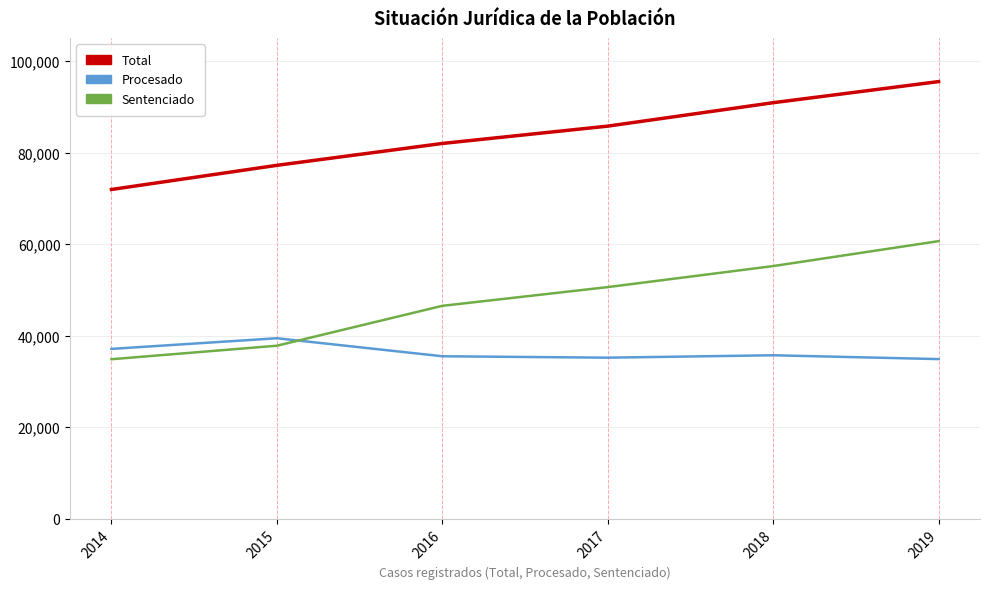

The value of Total at 2014 is 71961. True or false?

True